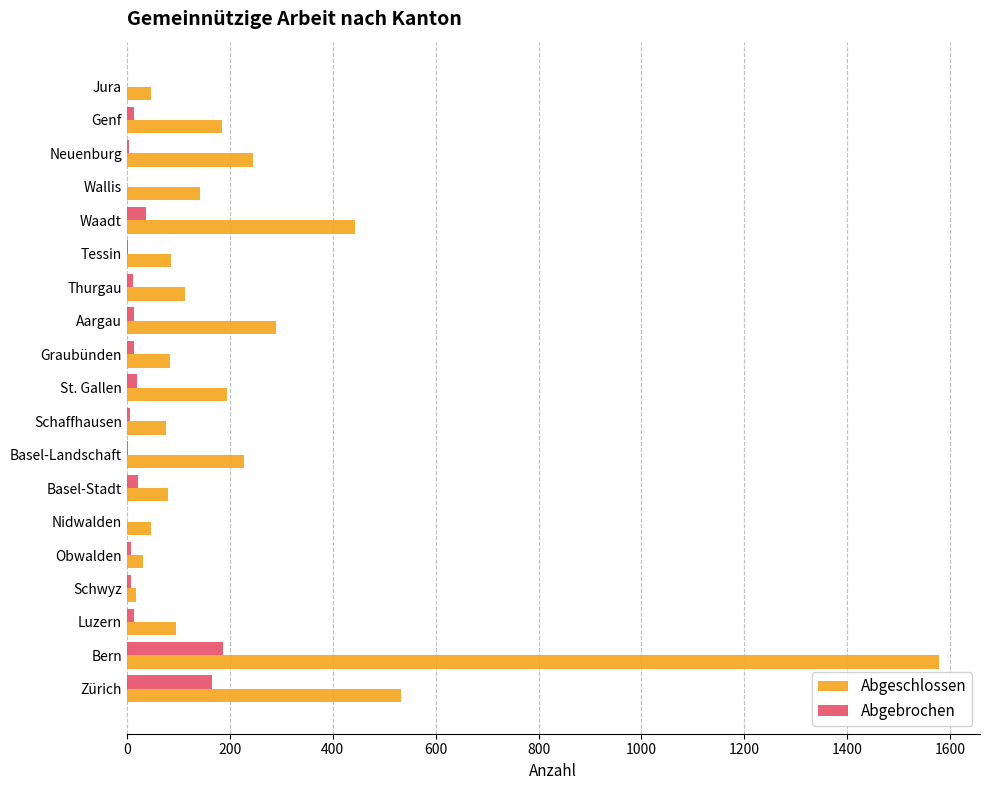

Is it true that Abgeschlossen equals 255 at Wallis?

False